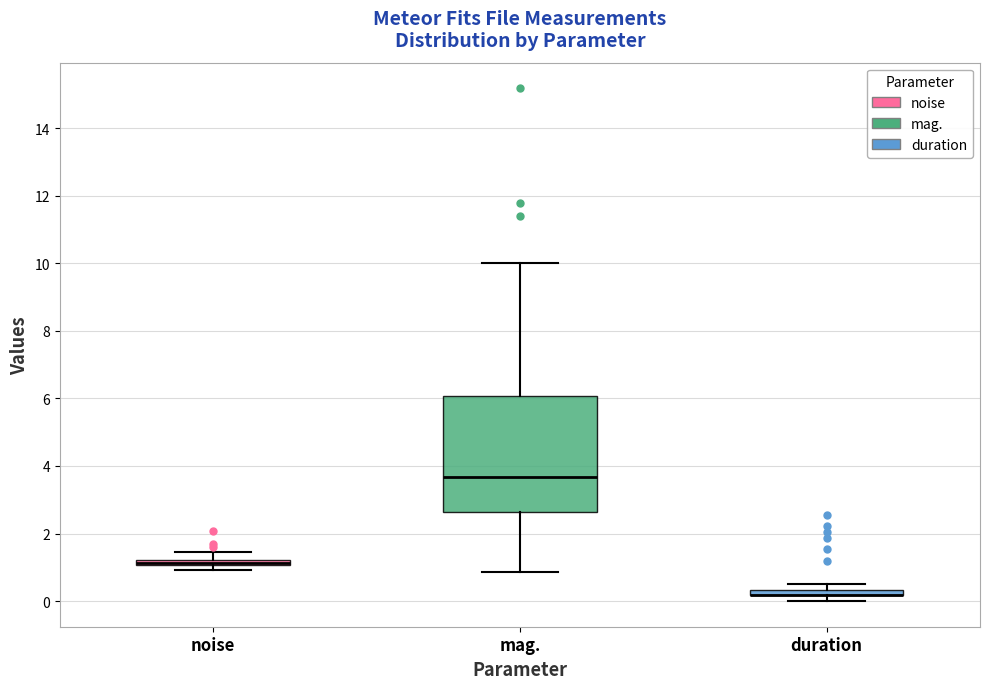

Comparing the boxes themselves (not the whiskers), which one is the tallest?

mag.